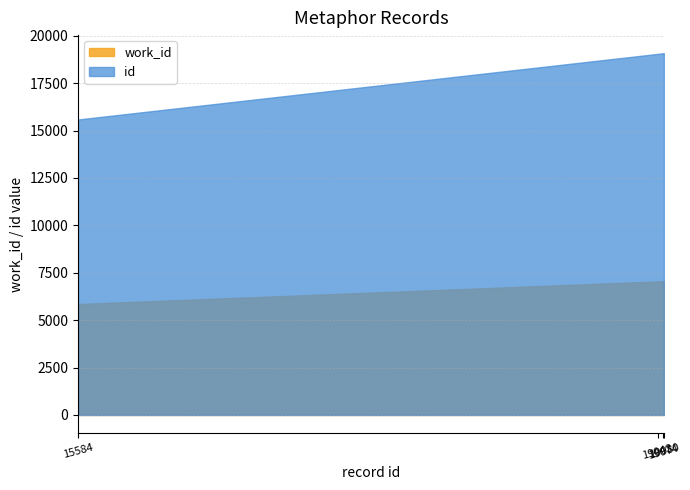

How many categories are shown in the chart?

4